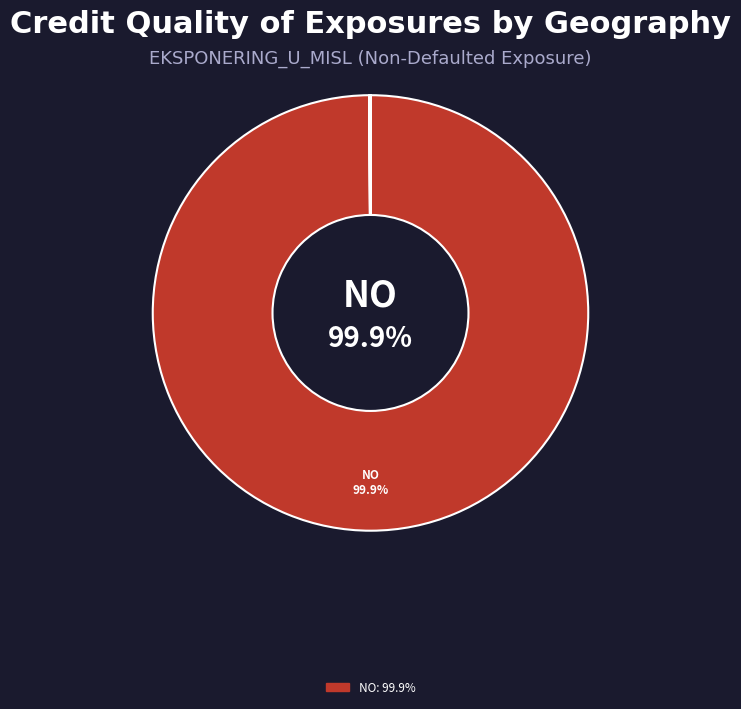

How many segments does this pie chart have?

13